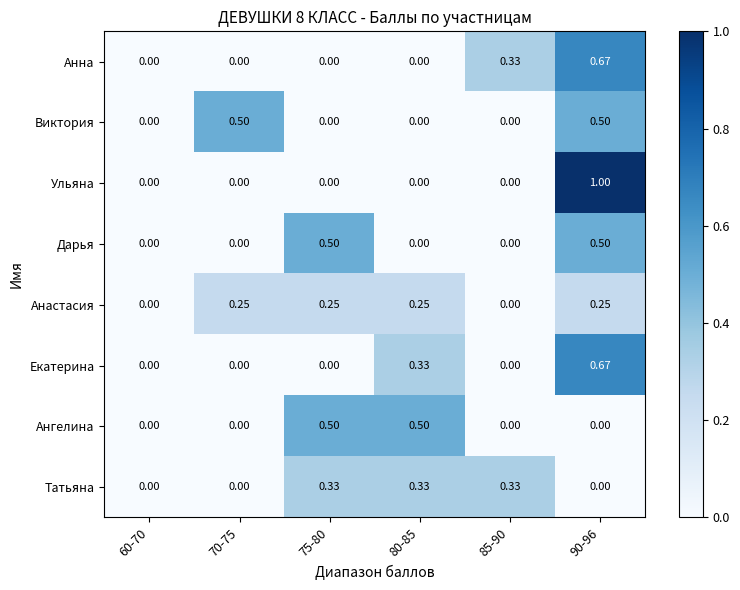

Between 60-70 and 70-75, which series saw the biggest shift?

Виктория